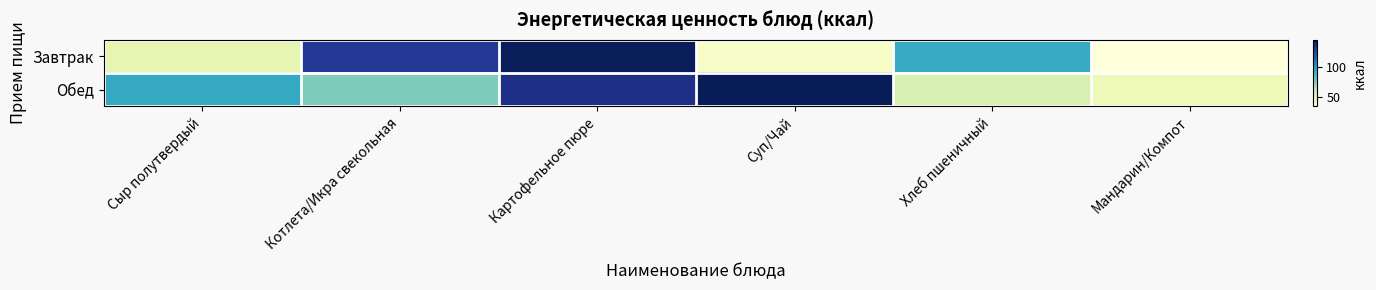

At how many categories does at least one series exceed 78?

5